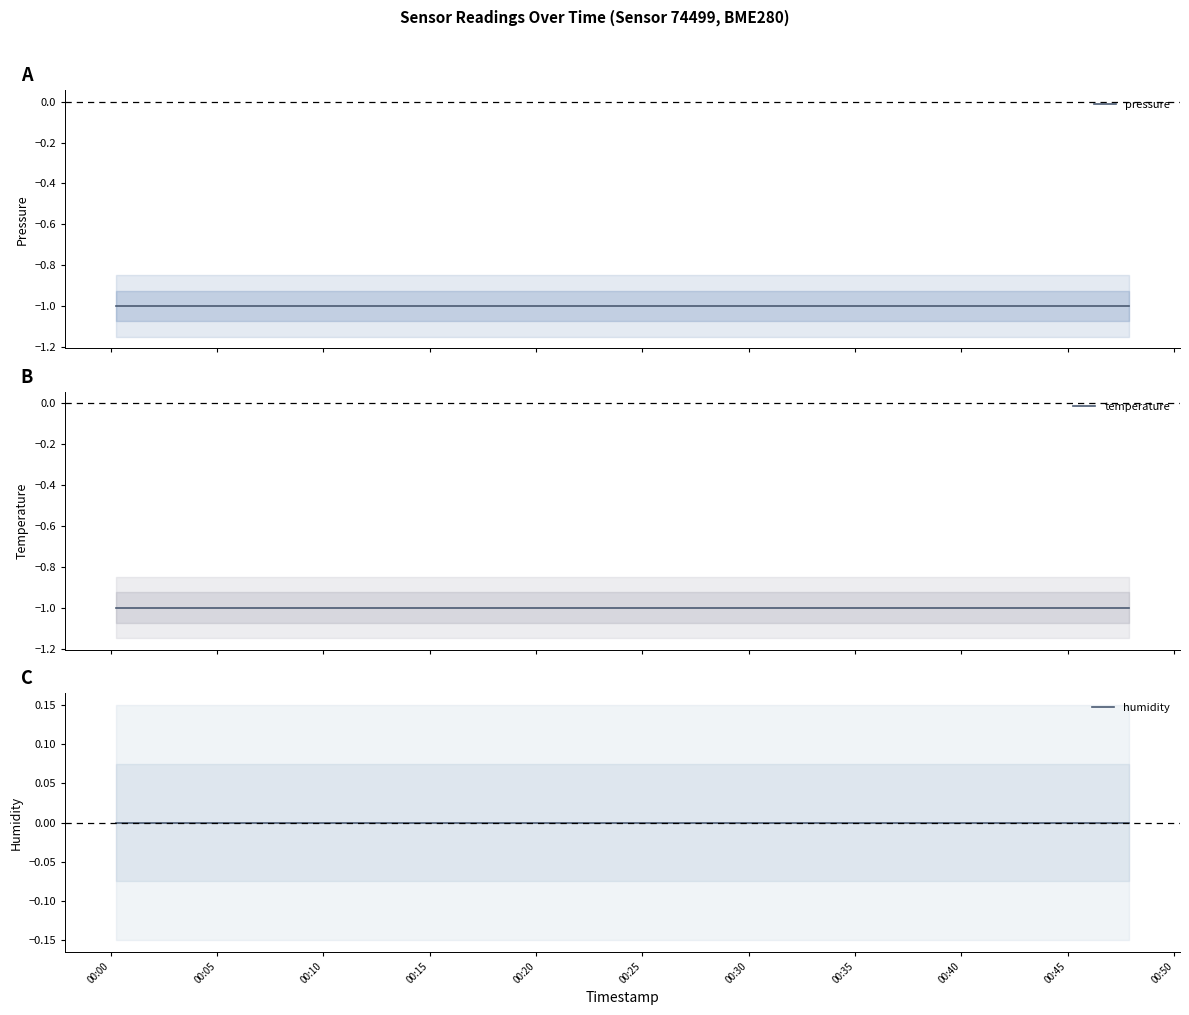

Rank the series by their maximum value, from lowest to highest.

pressure, temperature, humidity